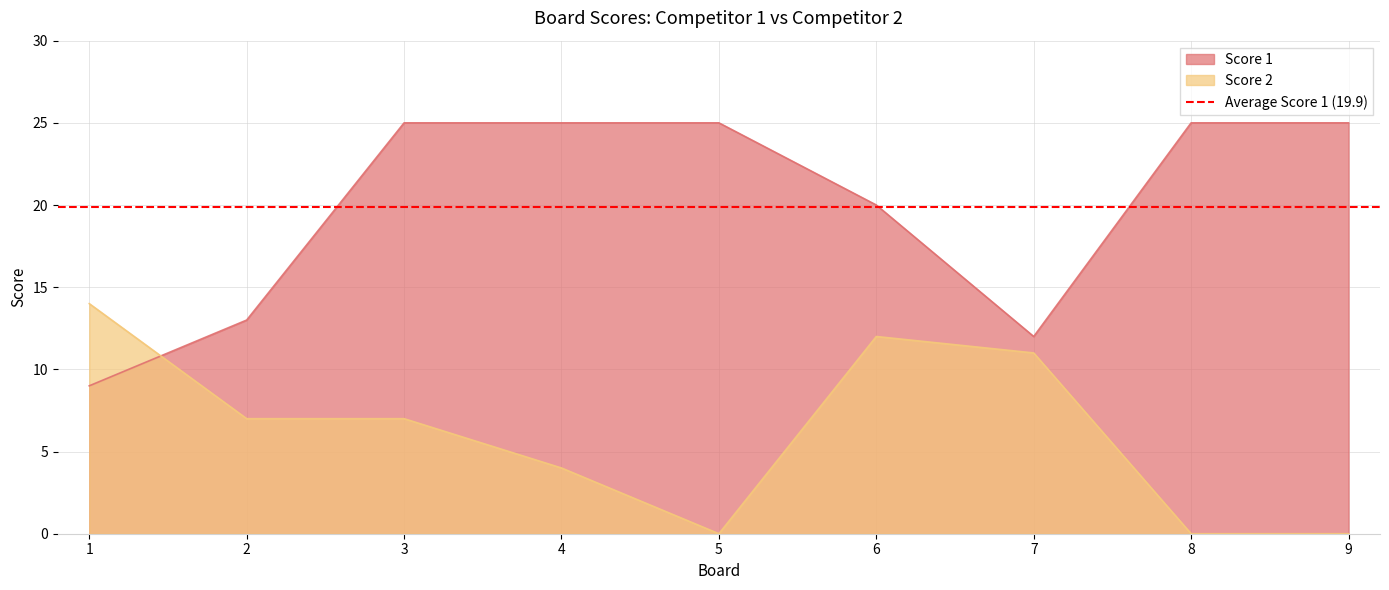

What is the value of the Score 2 point at the 6th from the left?

12